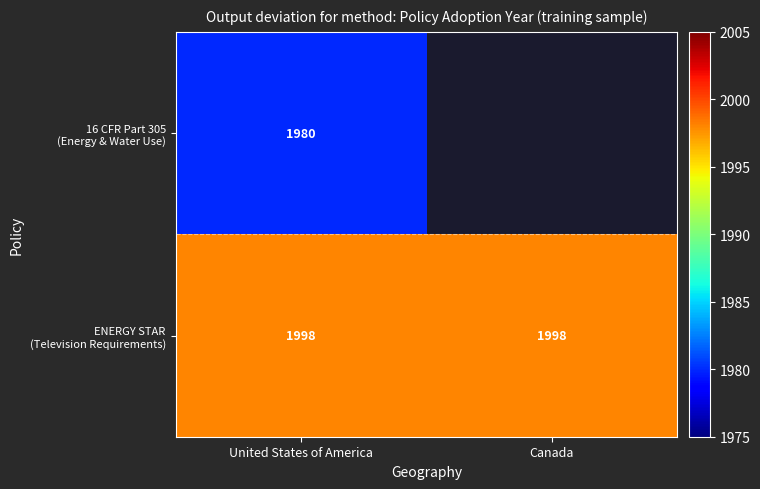

What is the spread (max minus min) of values at United States of America?

18